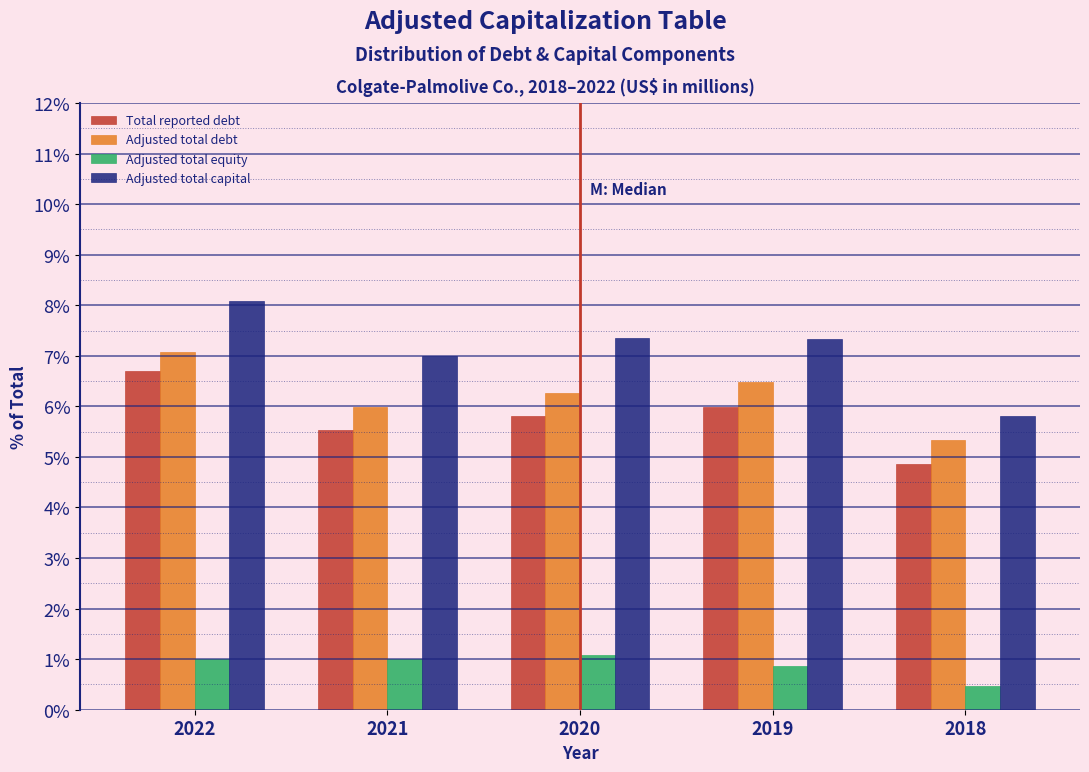

What is the difference between the maximum and minimum values in the Total reported debt series?

1.8